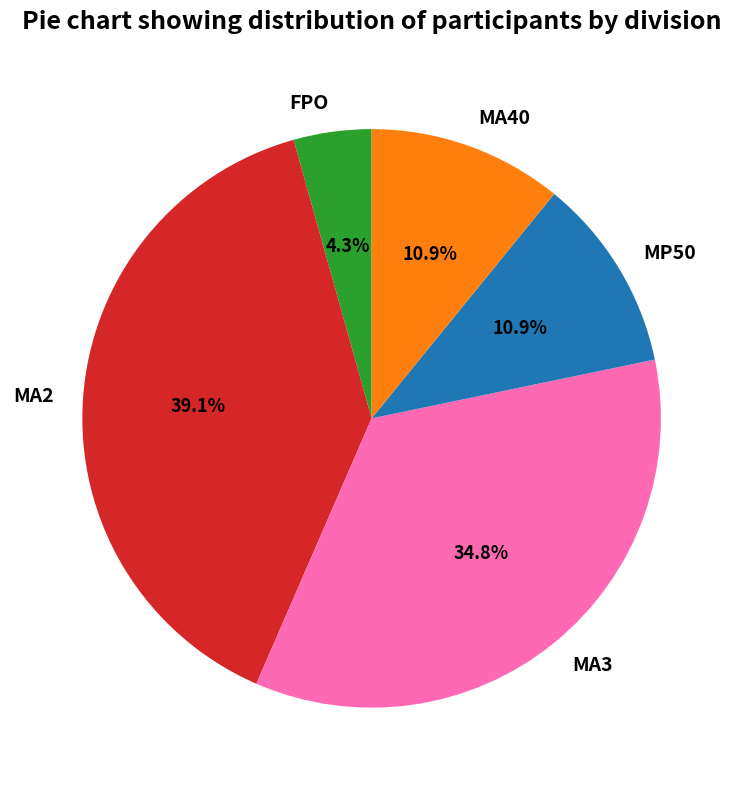

What is the ratio of the value at MA40 to the value at FPO?

2.5